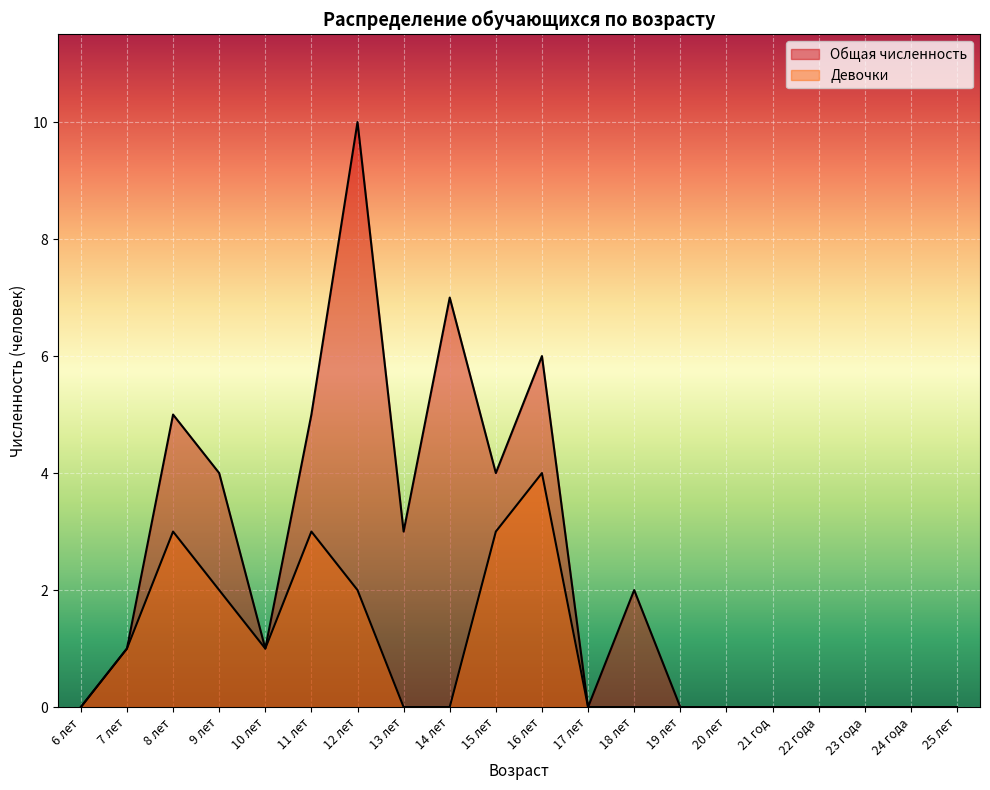

List the series in order of their peak value, lowest first.

Девочки, Общая численность